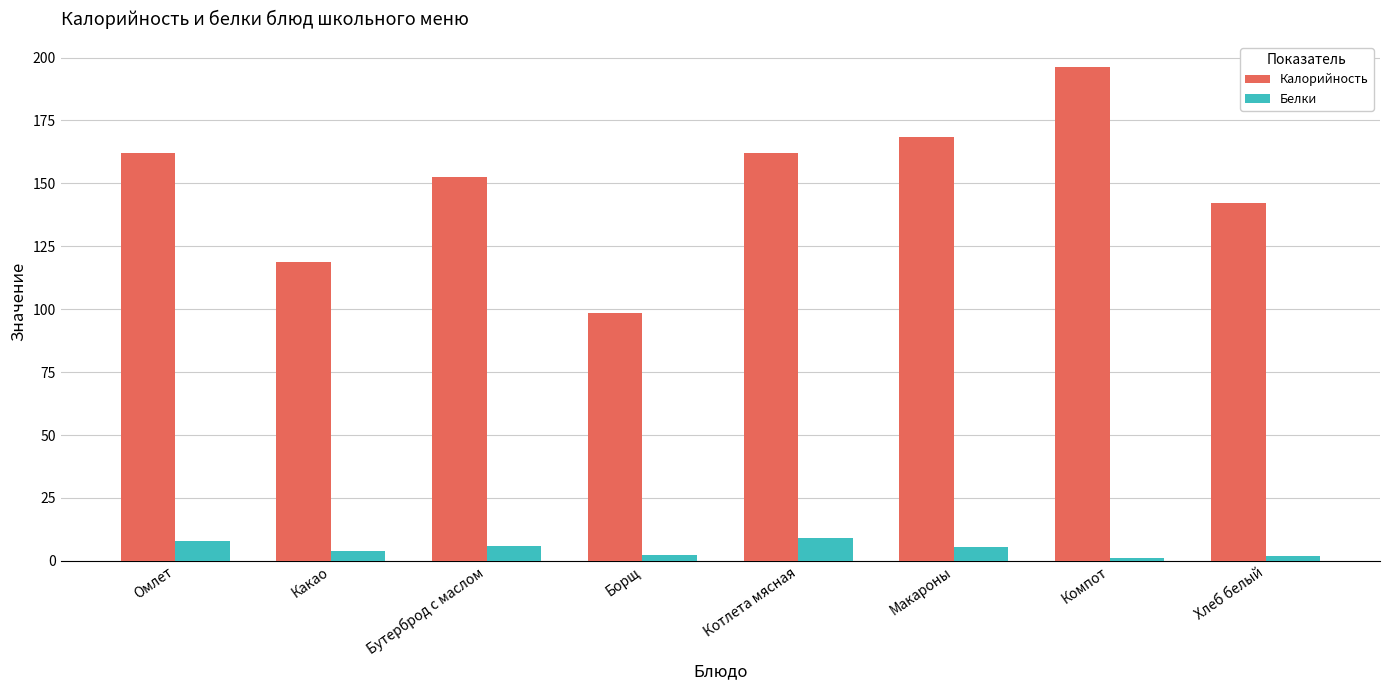

What is the highest value of the Белки series?

9.0